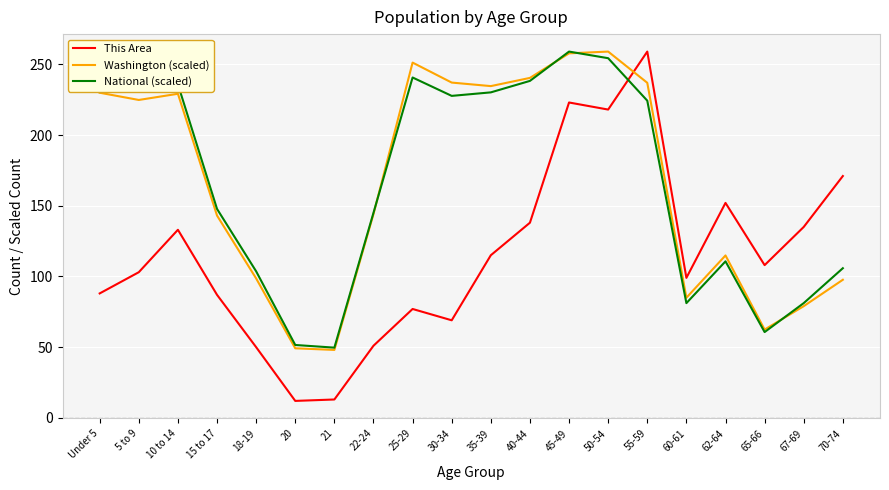

True or false: National (scaled) has a value of 52.2 at 67-69.

False